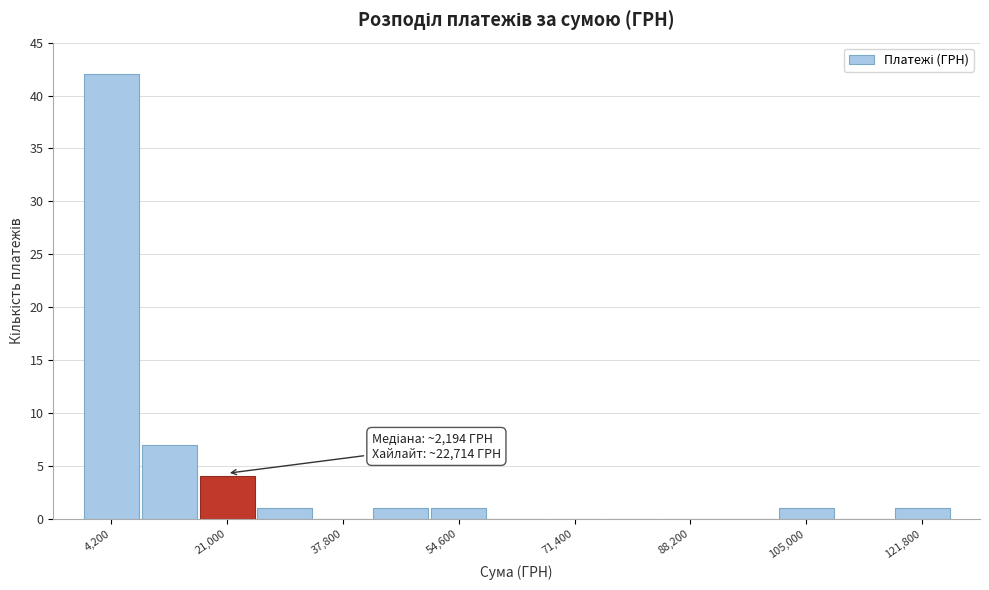

Which range on the x-axis has the tallest bar?

0 to 8400